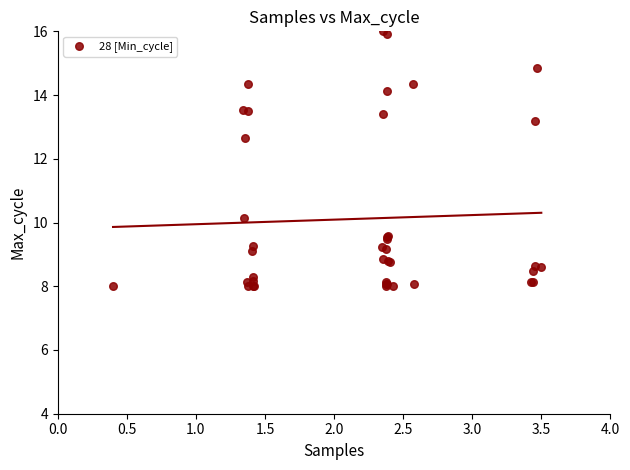

What Y value in the scatter plot is closest to 12?

12.6